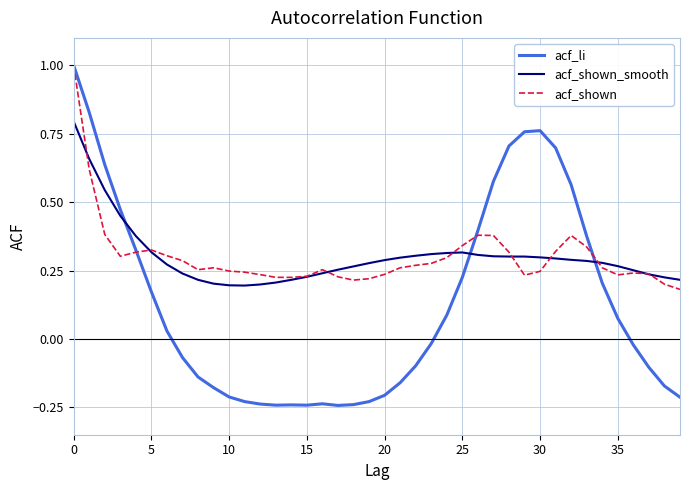

True or false: acf_shown_smooth and acf_li intersect in this chart.

True